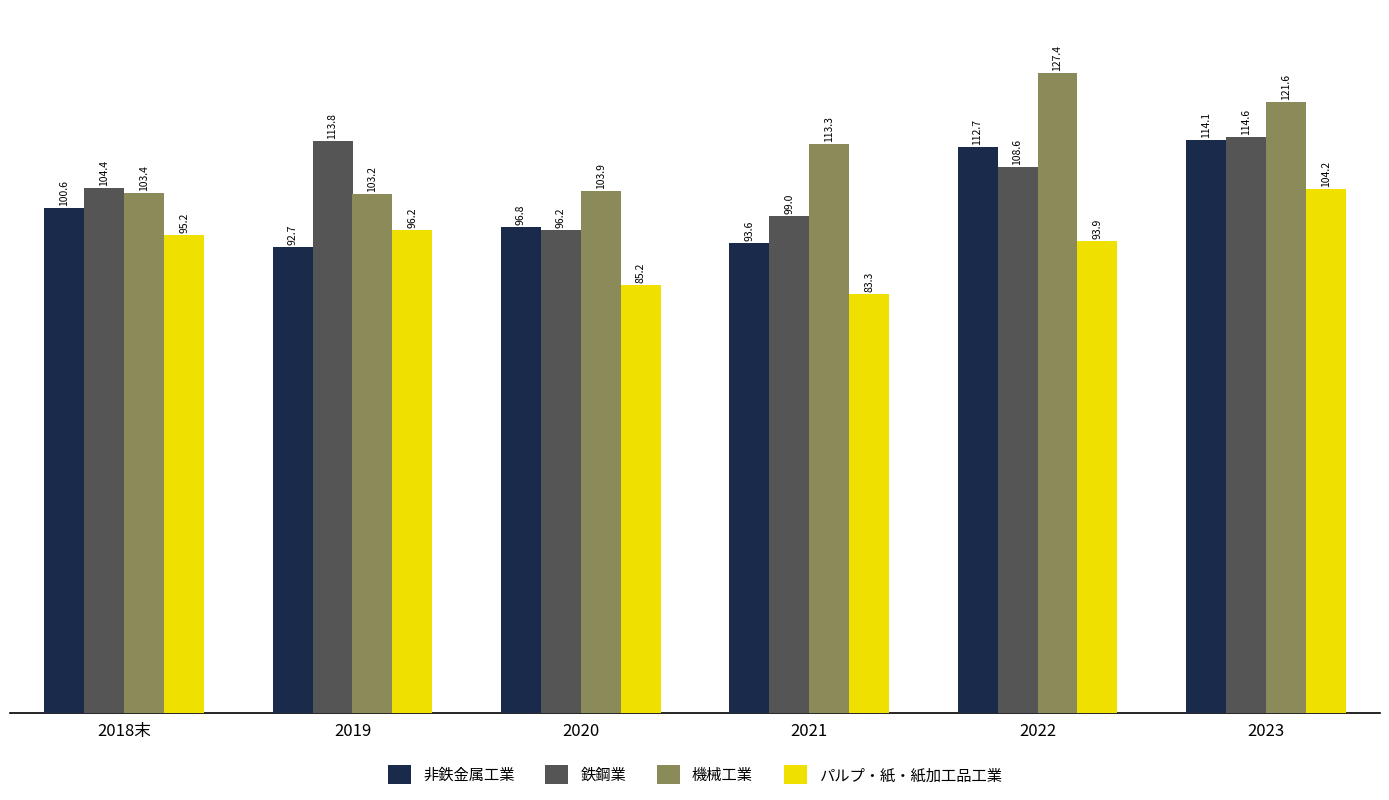

Reading left to right, transcribe all the data shown in this chart.

非鉄金属工業: 100.6	92.7	96.8	93.6	112.7	114.1
鉄鋼業: 104.4	113.8	96.2	99.0	108.6	114.6
機械工業: 103.4	103.2	103.9	113.3	127.4	121.6
パルプ・紙・紙加工品工業: 95.2	96.2	85.2	83.3	93.9	104.2